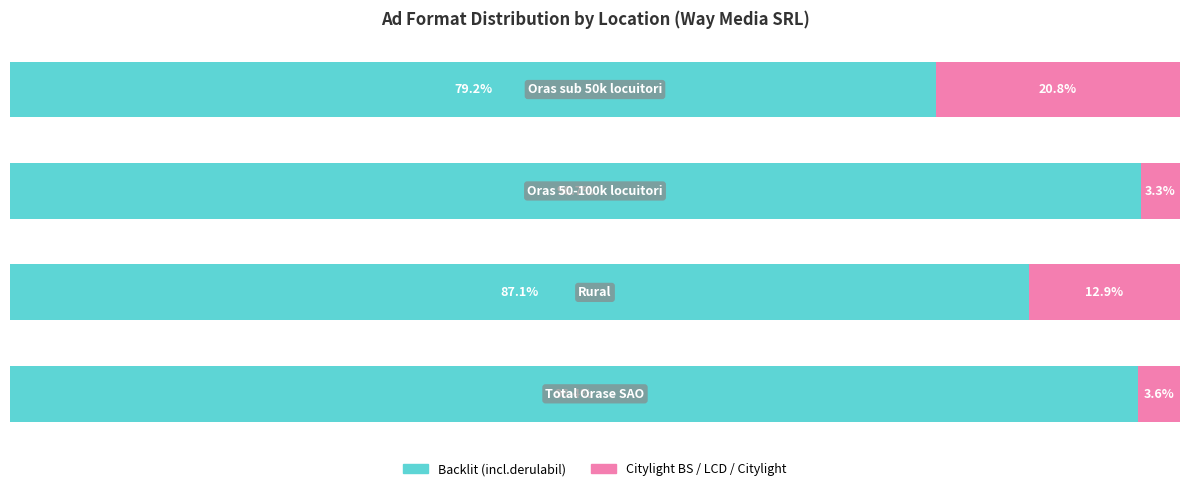

What are all the series names shown in the legend?

Backlit (incl.derulabil), Citylight BS / LCD / Citylight